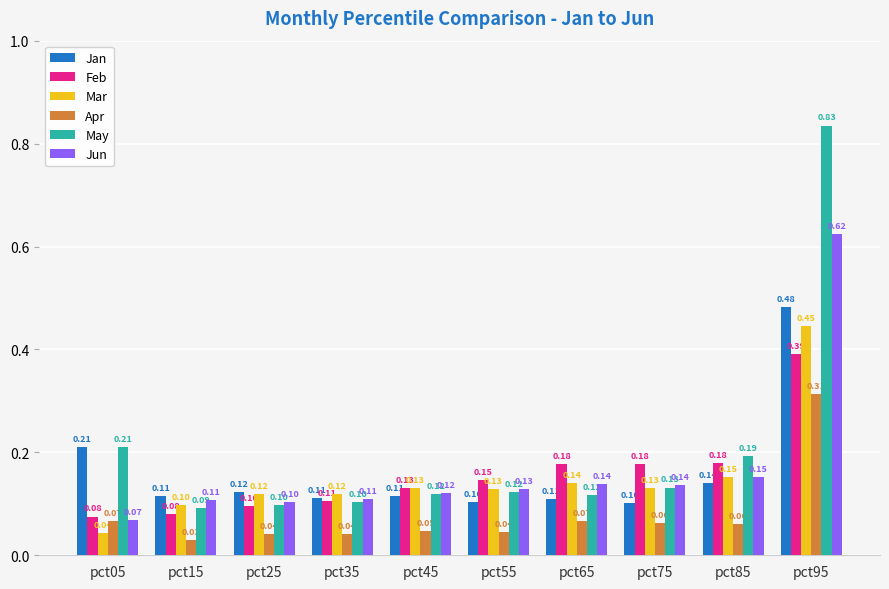

Which series has the largest range (max minus min)?

May